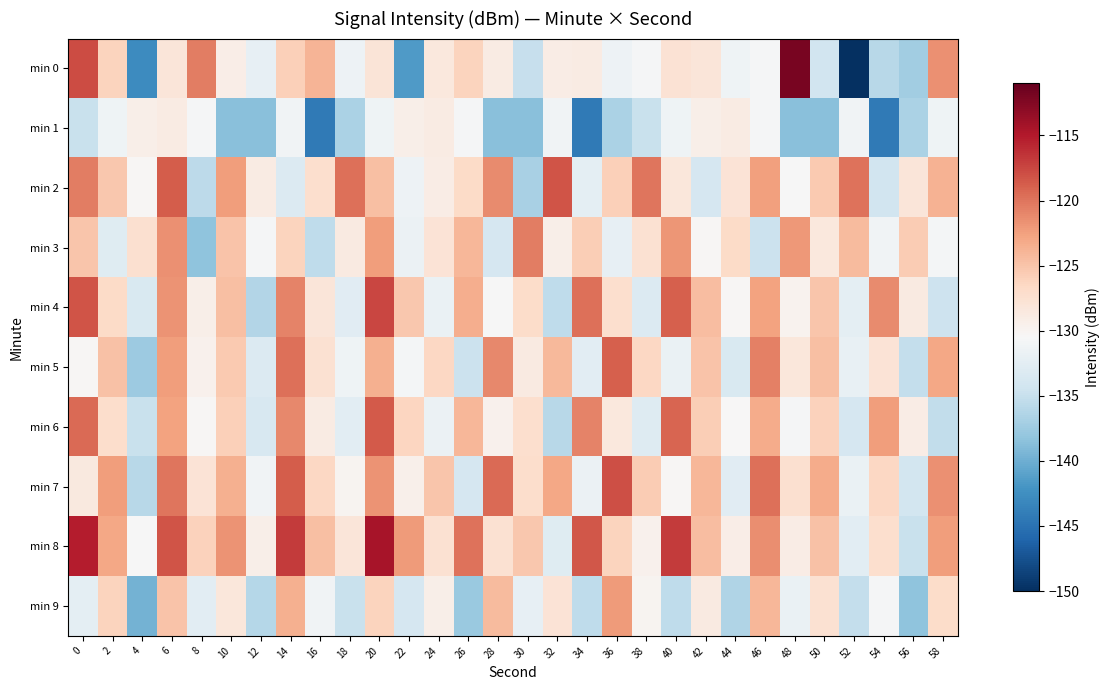

Which category has the lowest value across all series?

52